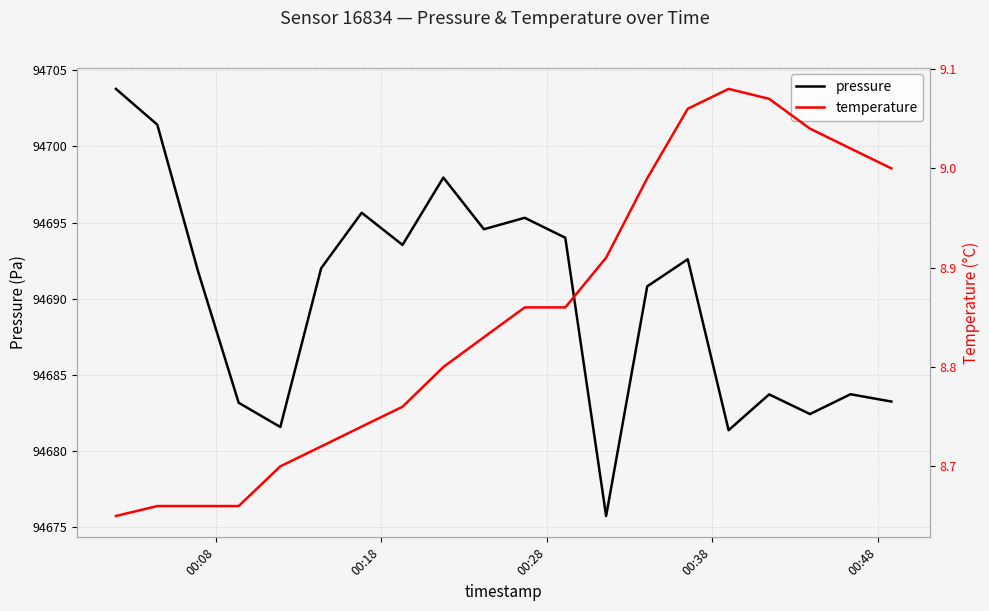

What is the lowest value of the pressure series?

94675.7